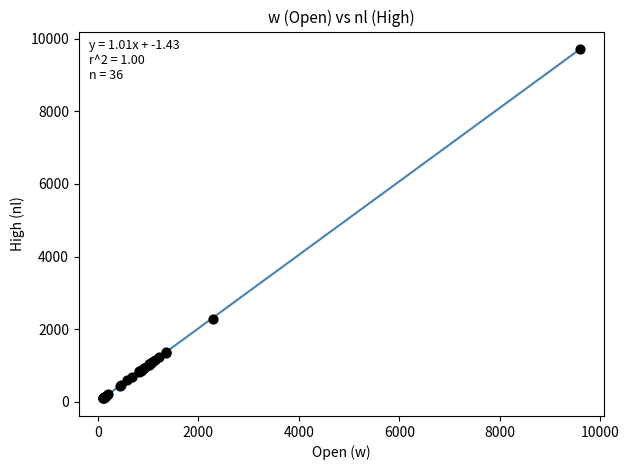

What Y value in the scatter plot is closest to 4904?

2295.8